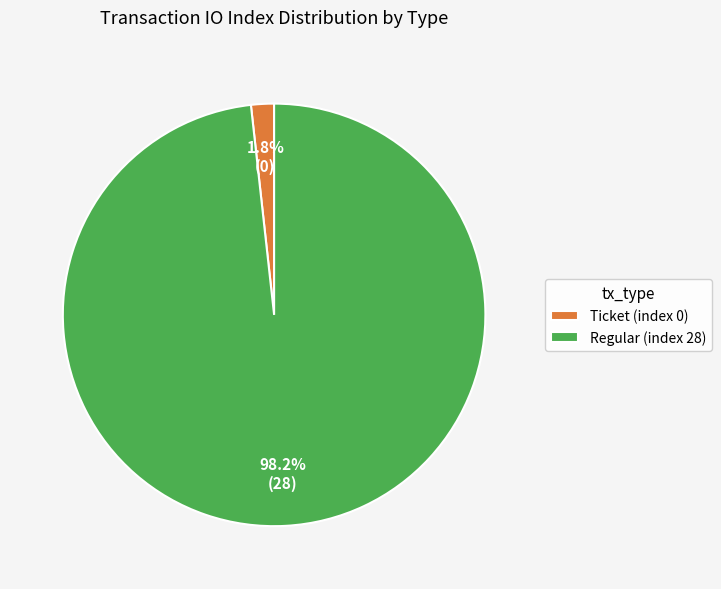

Which slice is the smallest?

Ticket (index 0)